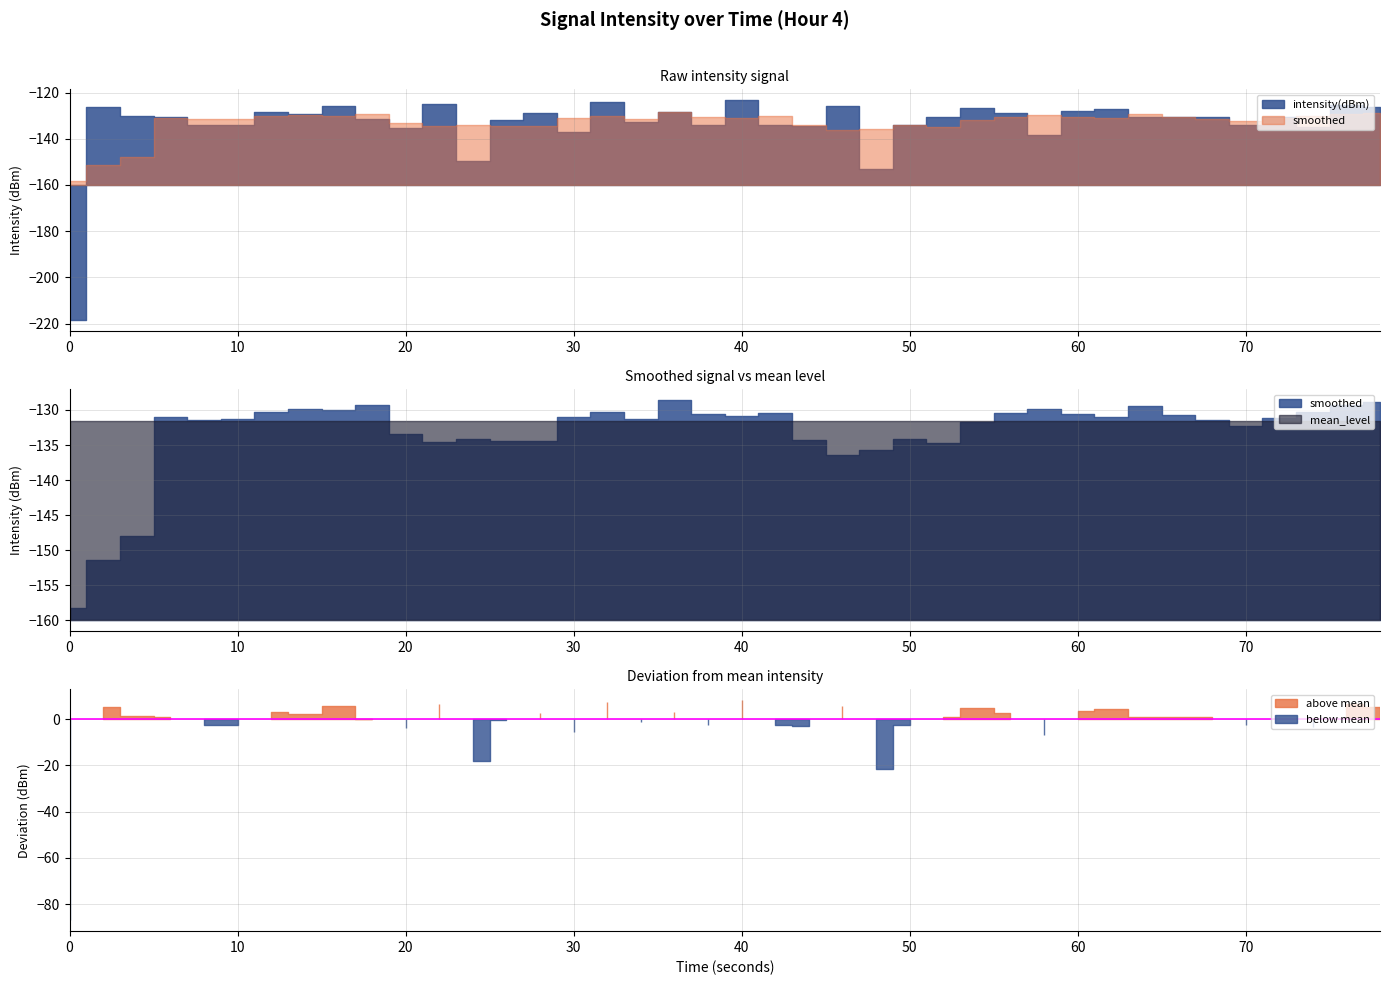

Does the chart display data point markers on the line(s)?

No